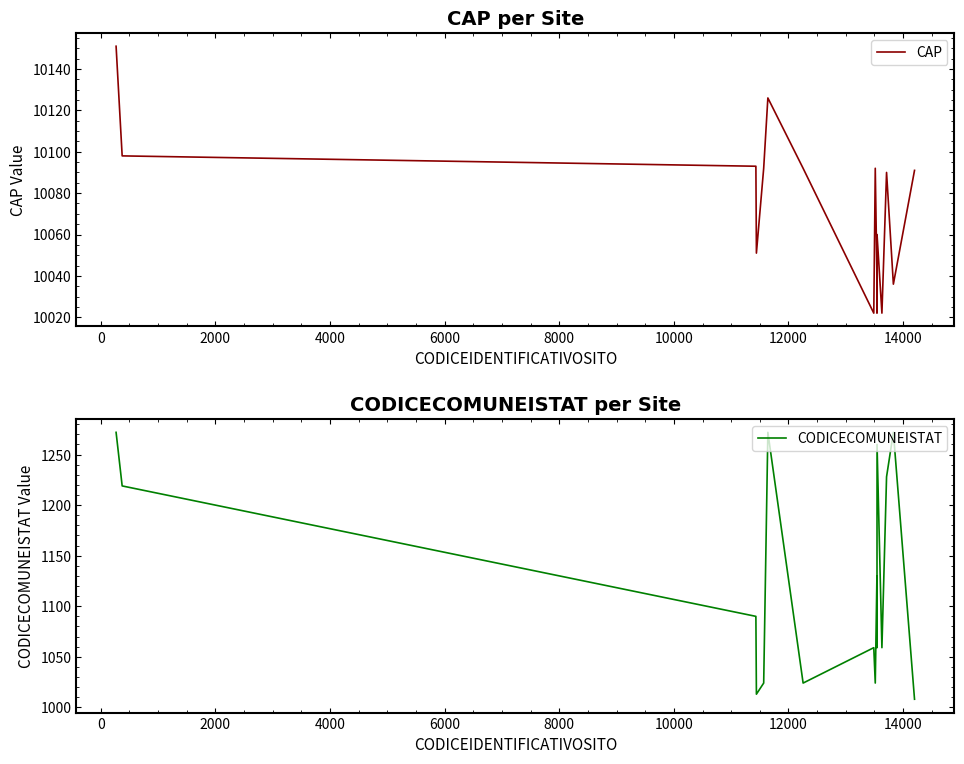

What is the value of the CAP point at the 12th from the left?

10022